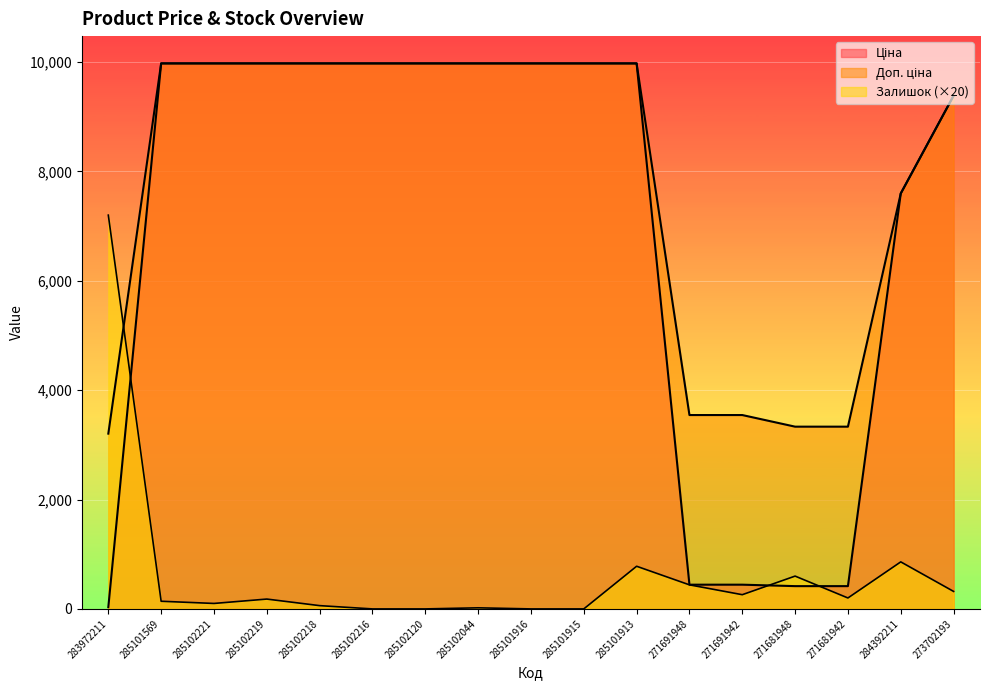

Reading left to right, what are all the values shown in this chart?

Ціна: 32.0	9975.0	9975.0	9975.0	9975.0	9975.0	9975.0	9975.0	9975.0	9975.0	9975.0	443.1	443.1	416.6	416.6	7596.5	9384.0
Доп. ціна: 3205.0	9975.0	9975.0	9975.0	9975.0	9975.0	9975.0	9975.0	9975.0	9975.0	9975.0	3545.0	3545.0	3332.5	3332.5	7596.5	9384.0
Залишок: 7200.0	140.0	100.0	180.0	60.0	0.0	0.0	20.0	0.0	0.0	780.0	440.0	260.0	600.0	200.0	860.0	320.0